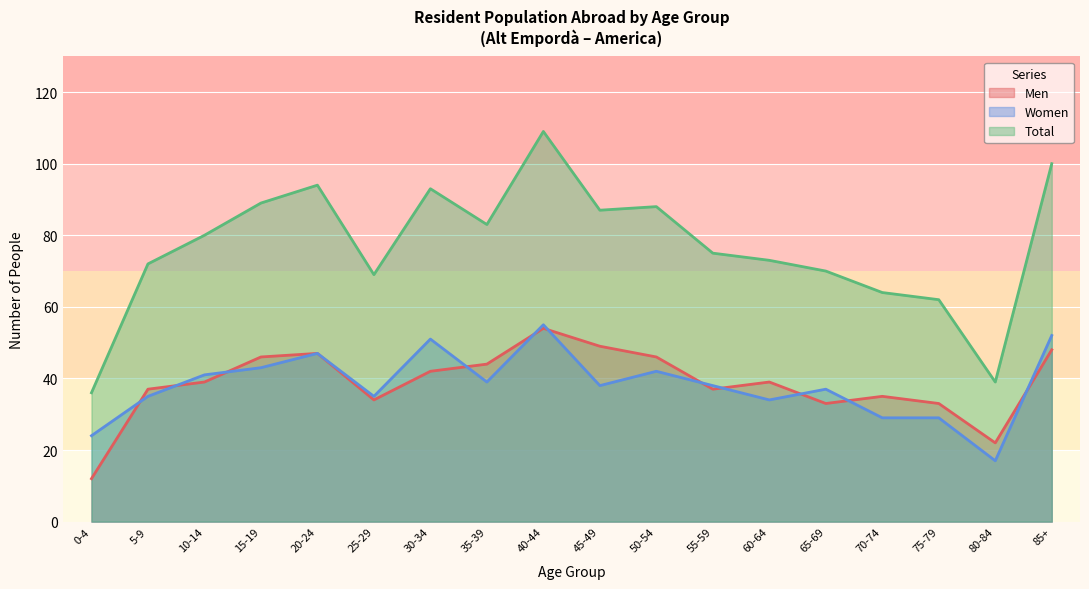

What is the minimum value for Men?

12